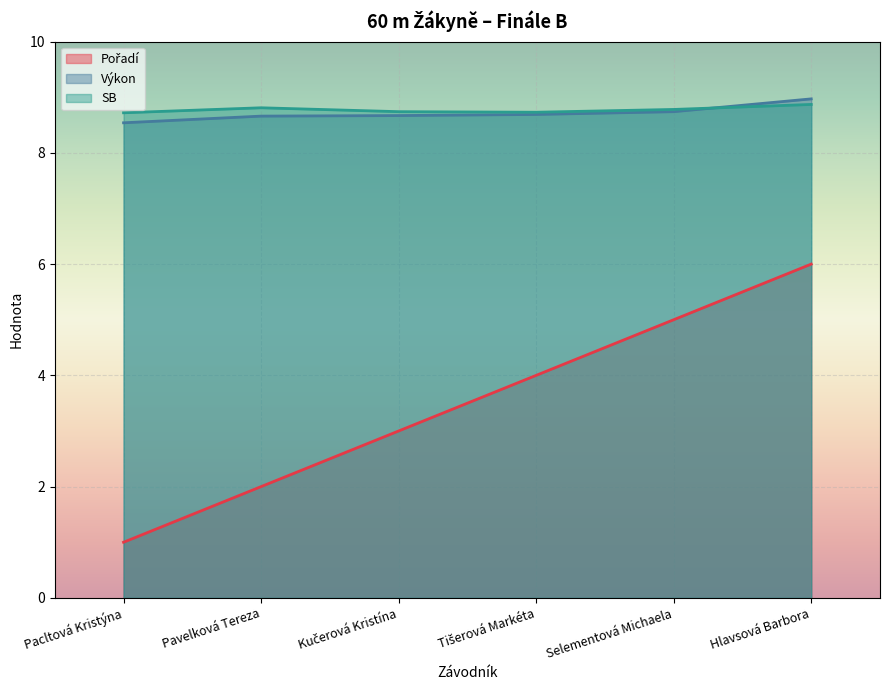

Reading left to right, list all the values displayed in this chart.

Pořadí: 1.0	2.0	3.0	4.0	5.0	6.0
Výkon: 8.5	8.7	8.7	8.7	8.7	9.0
SB: 8.7	8.8	8.7	8.7	8.8	8.9